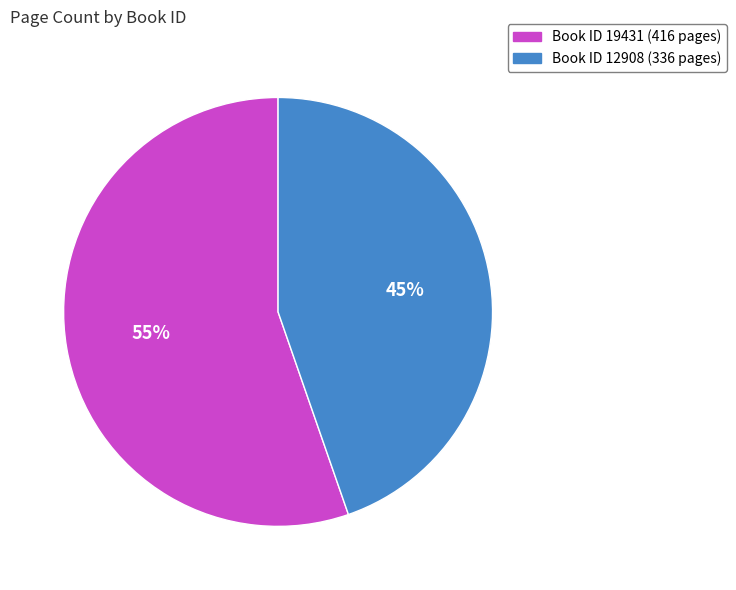

Does any single category account for the majority?

Yes